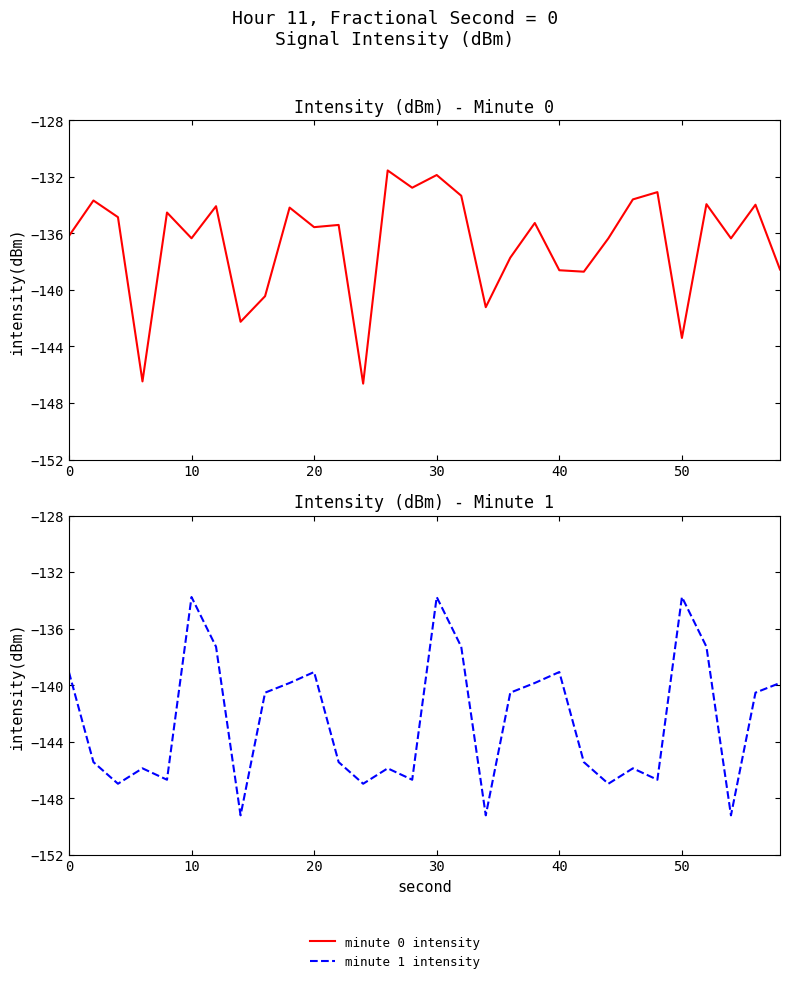

Which series ends up on top after the final intersection of minute 0 intensity and minute 1 intensity?

minute 0 intensity